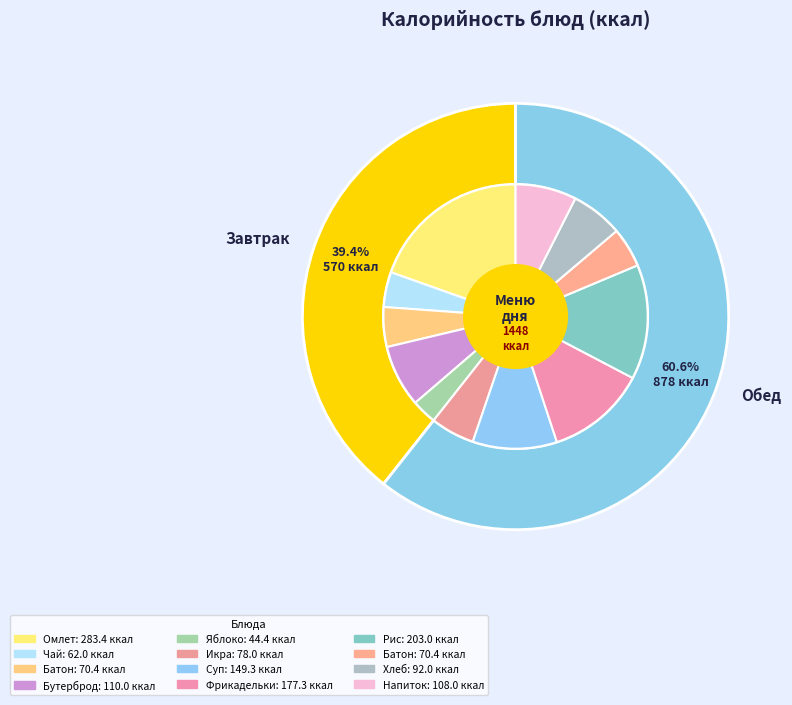

What portion of the pie excludes РИС ОТВАРНОЙ?

86.0%